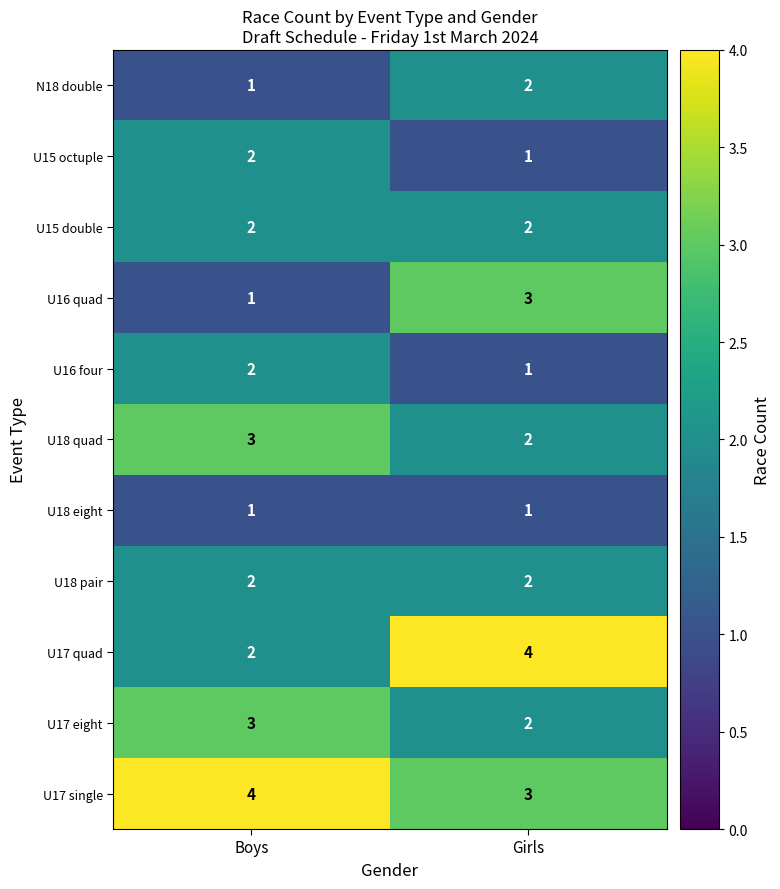

Reading right to left, list all the values displayed in this chart.

N18 double: Girls=2	Boys=1
U15 octuple: Girls=1	Boys=2
U15 double: Girls=2	Boys=2
U16 quad: Girls=3	Boys=1
U16 four: Girls=1	Boys=2
U18 quad: Girls=2	Boys=3
U18 eight: Girls=1	Boys=1
U18 pair: Girls=2	Boys=2
U17 quad: Girls=4	Boys=2
U17 eight: Girls=2	Boys=3
U17 single: Girls=3	Boys=4